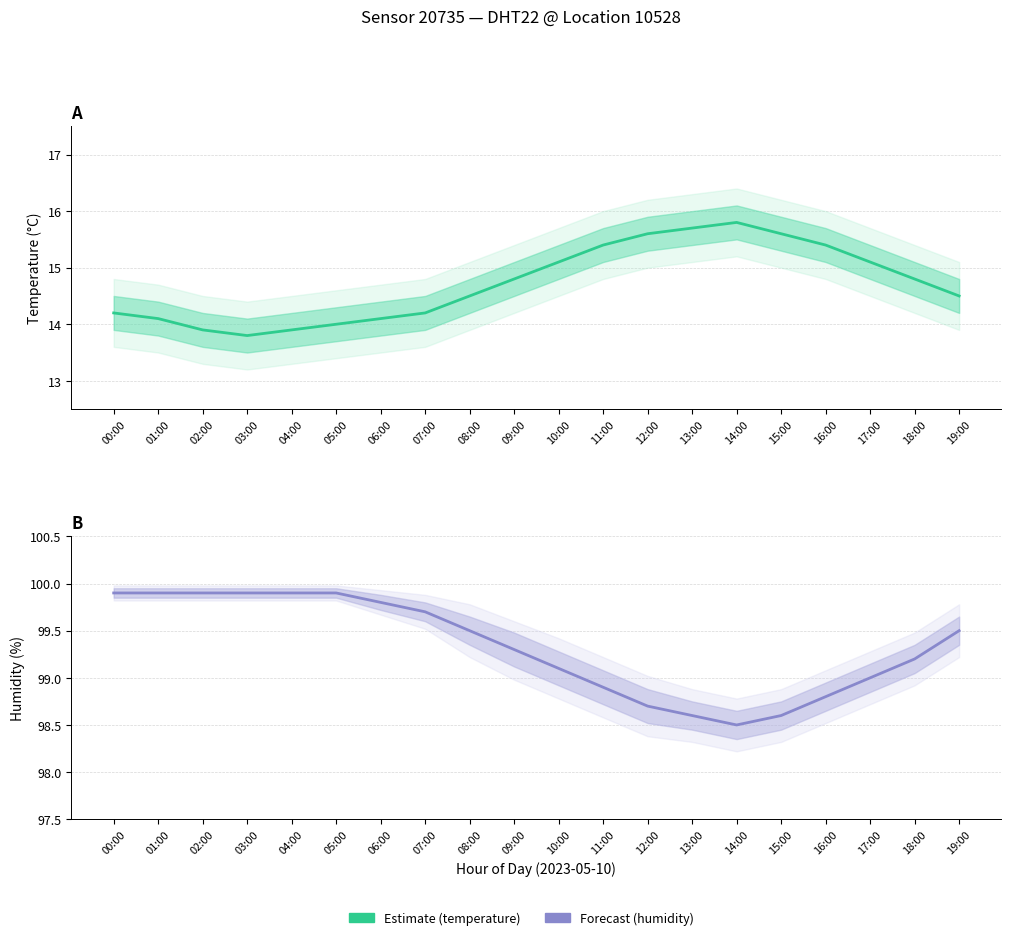

At which label does temperature (°C) reach its peak?

14:00